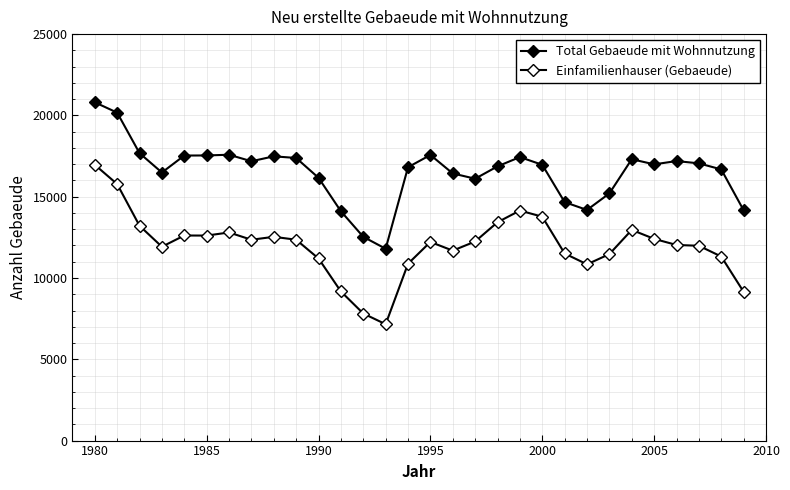

How many lines are shown in the chart?

2